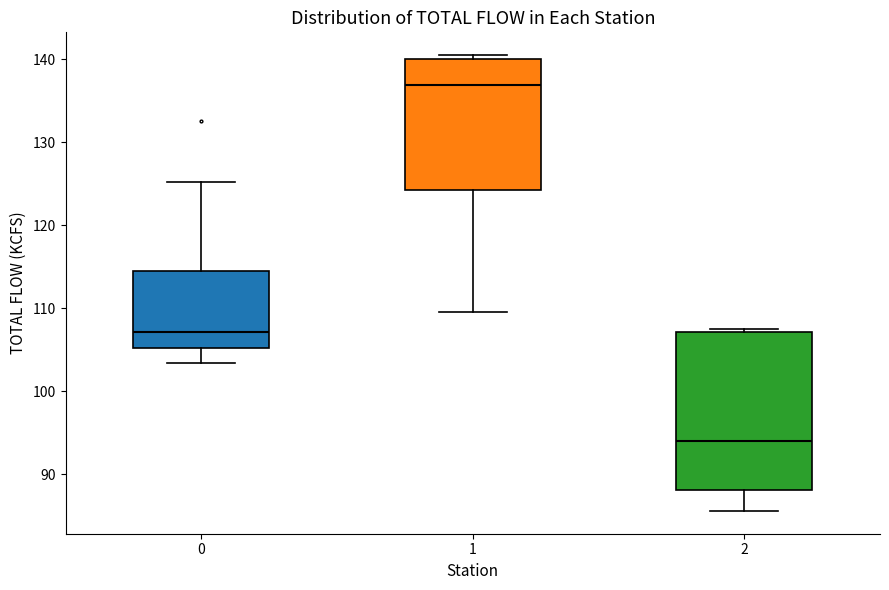

Which box's median line is the lowest?

2